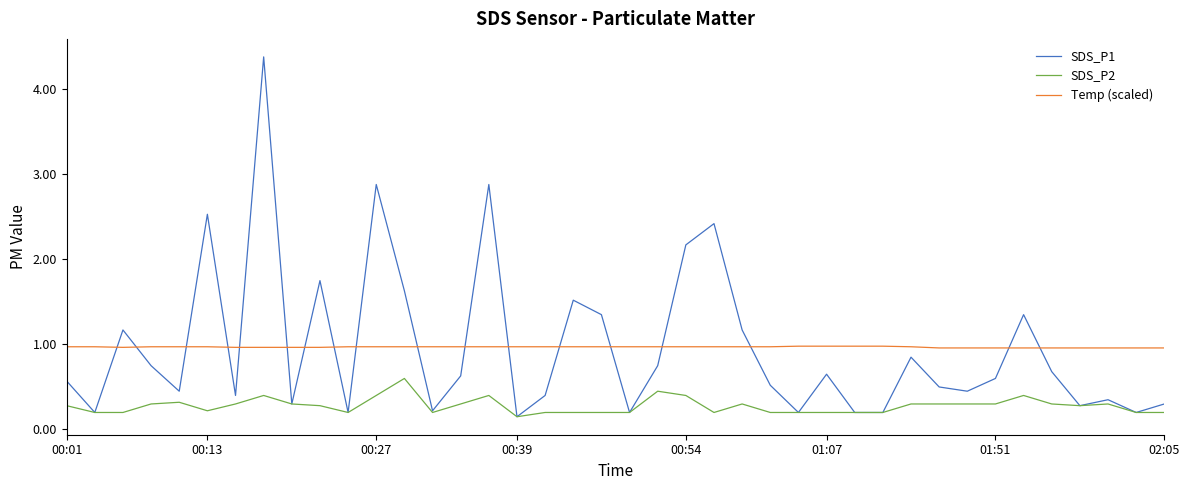

How many intersections are there between SDS_P1 and Temp (scaled)?

18